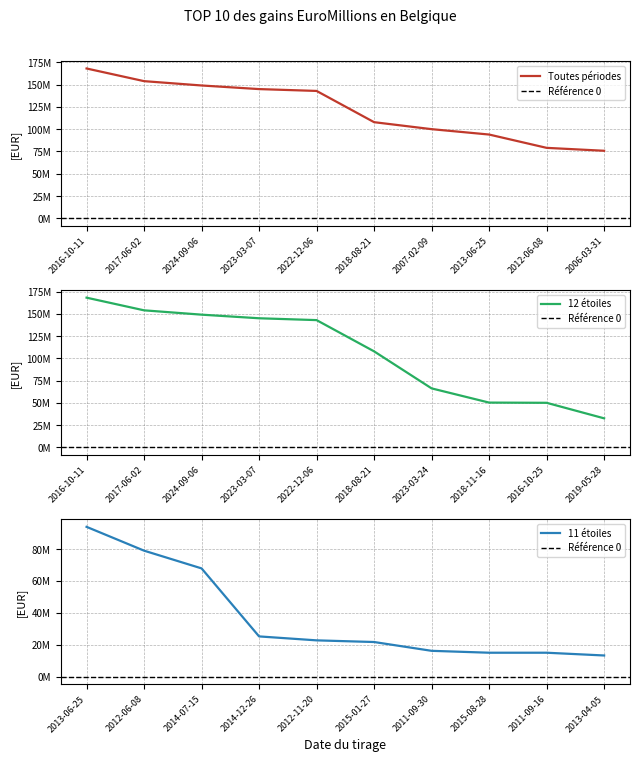

Reading left to right, list all the values displayed in this chart.

TOP 10 - Toutes périodes: 168085323	153873716	149017789	144966361	142897164	107839228	100000000	93968807	79026422	75753123
TOP 10 - 12 étoiles: 168085323	153873716	149017789	144966361	142897164	107839228	66287741	50340148	50108729	32676834
TOP 10 - 11 étoiles: 93968807	79026422	67902166	25234535	22756968	21715116	16192686	15000000	15000000	13269447